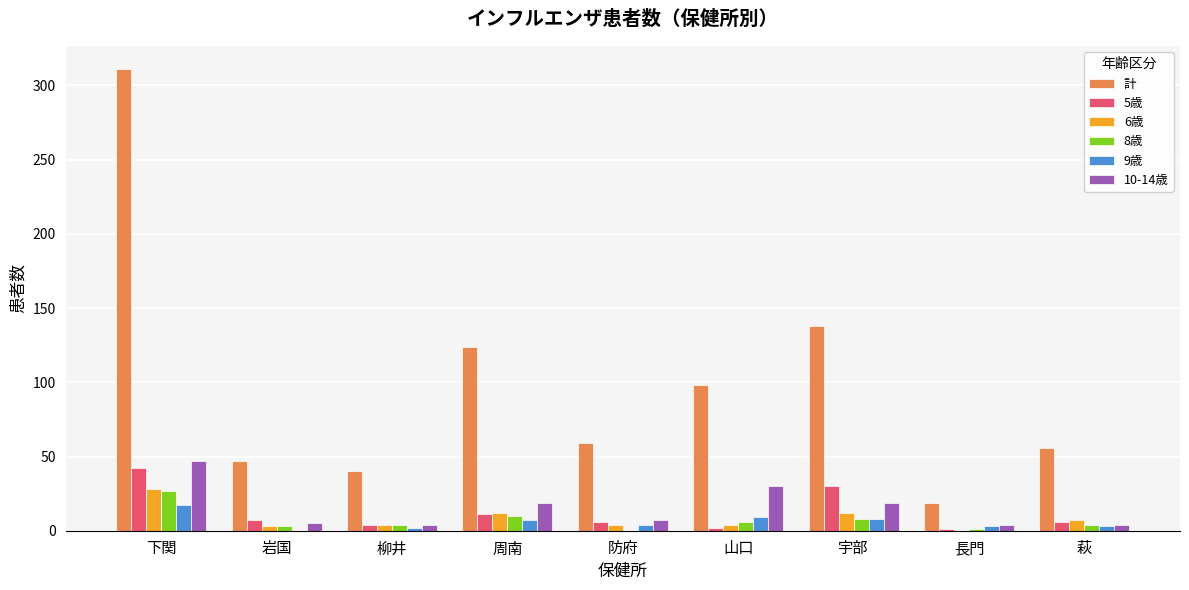

Which category has the highest value in the 9歳 series?

下関